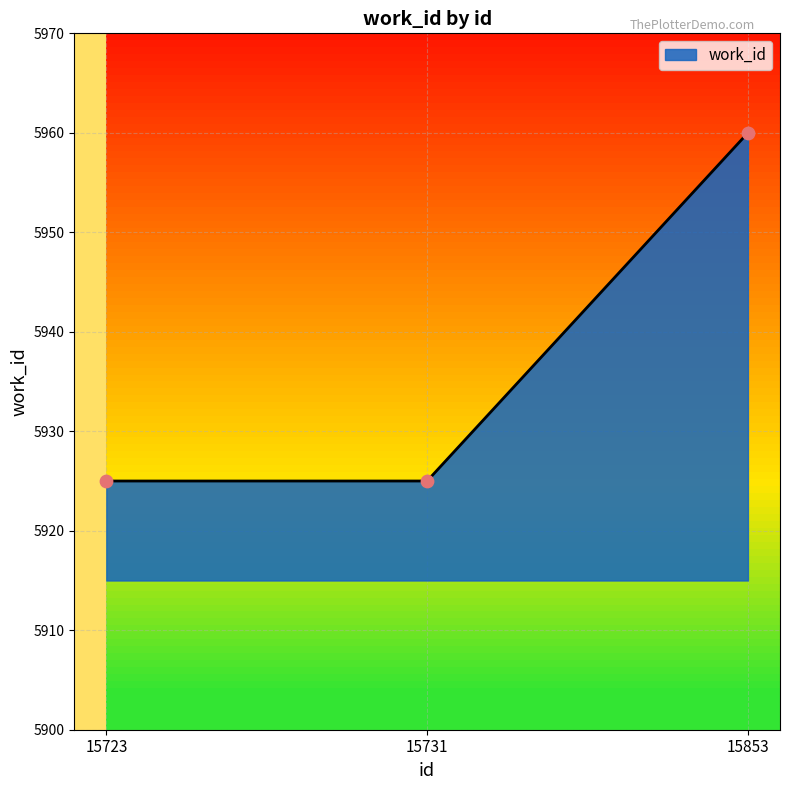

What is the change in value from 15731 to 15853?

+35